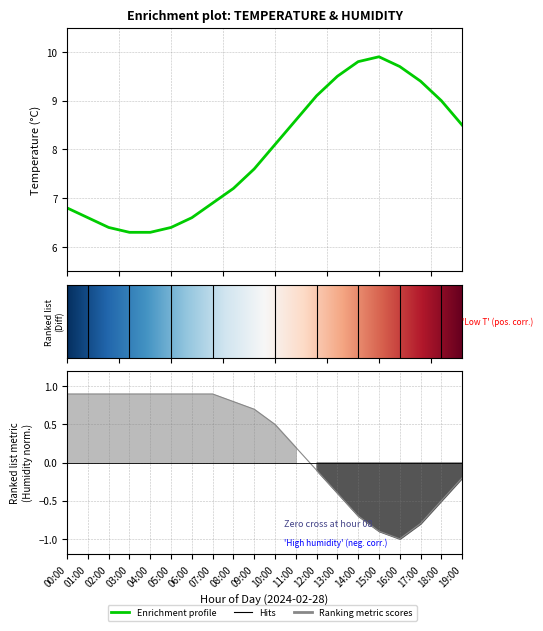

The humidity series shows -0.9 at 18:00. True or false?

False